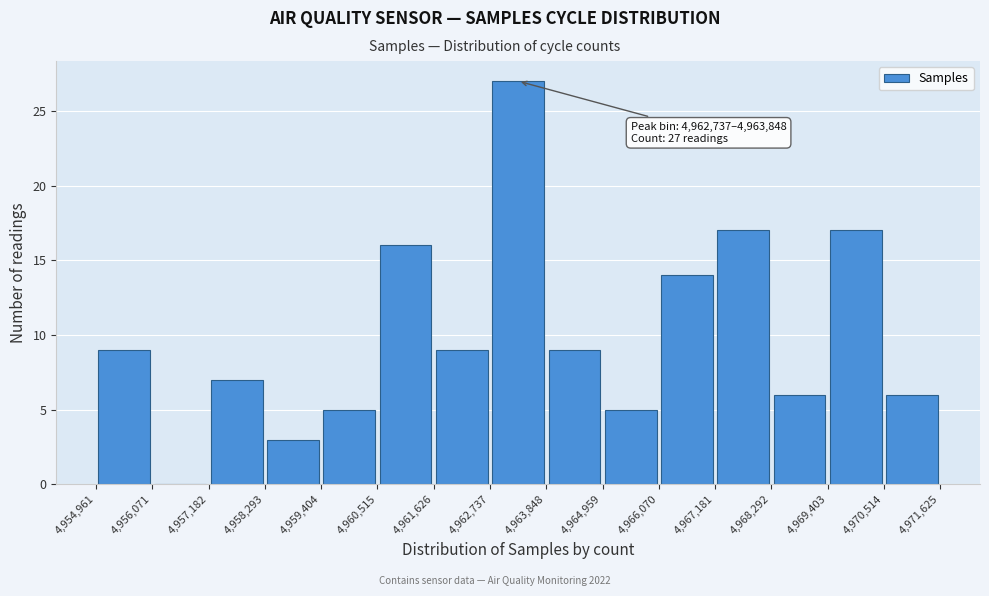

Over which range of the x-axis is the bar tallest?

4,962,737 to 4,963,848